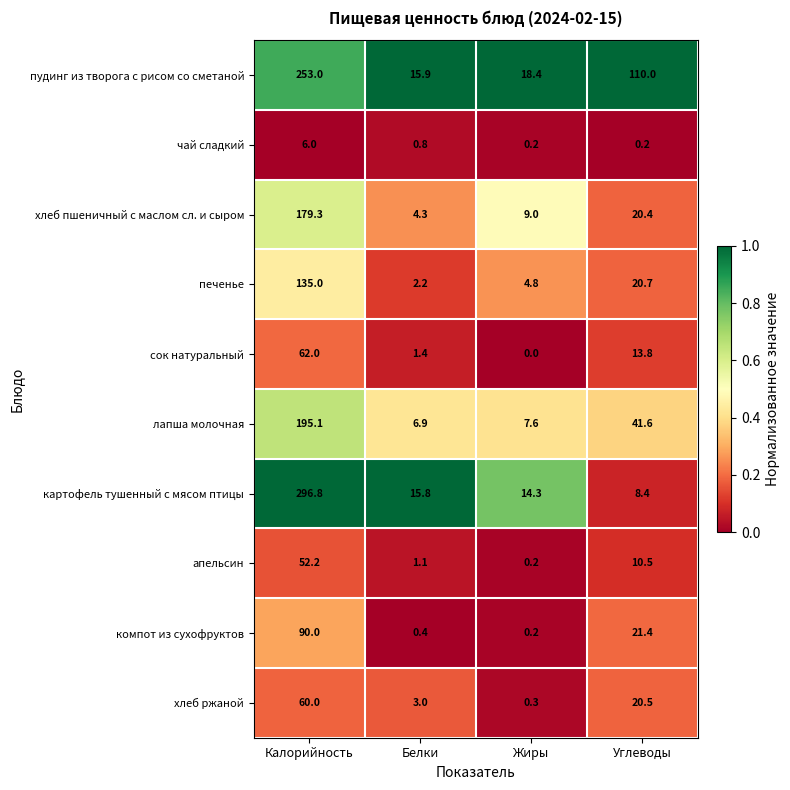

Which series changed the most between Калорийность and Жиры?

картофель тушенный с мясом птицы